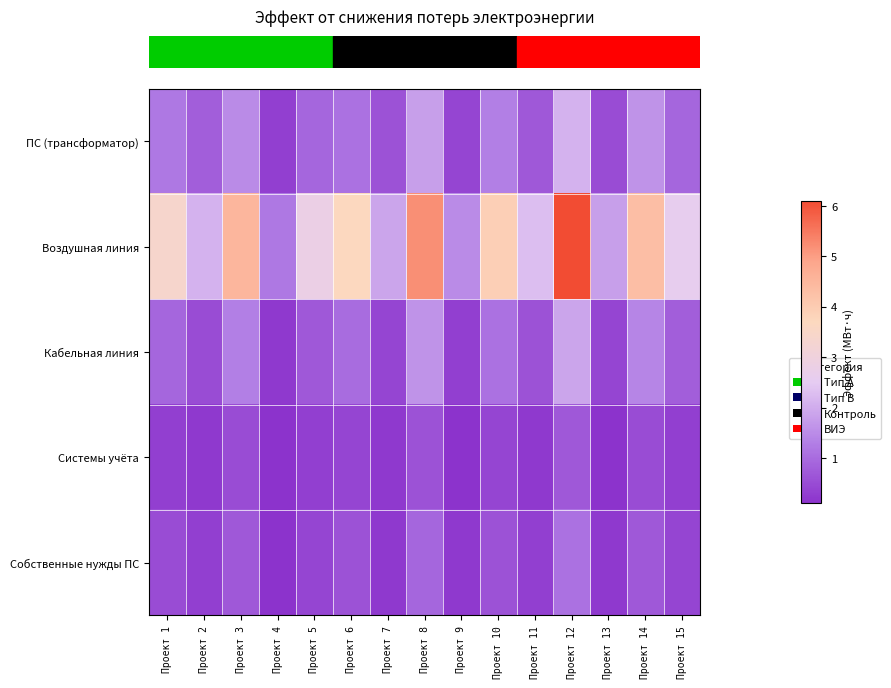

Which series has the largest total across all categories?

row_1